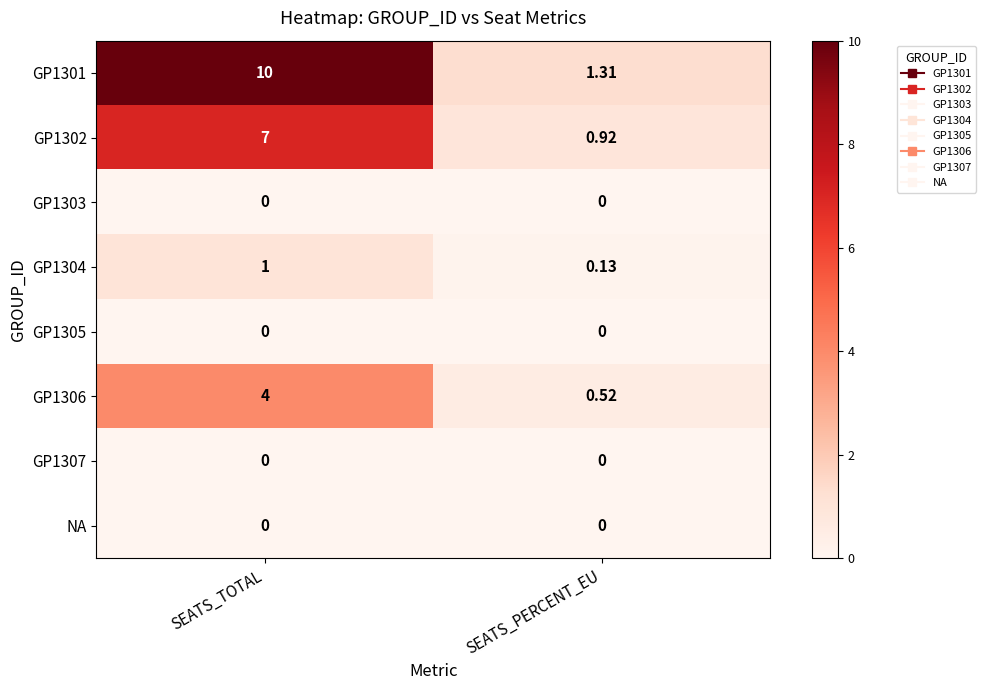

Which series has the largest range (max minus min)?

GP1301